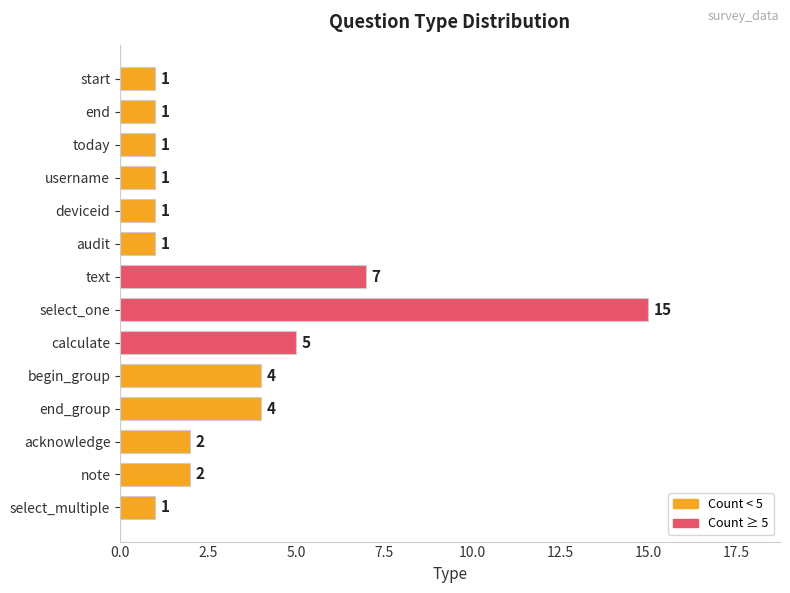

The value at text is 7. True or false?

True